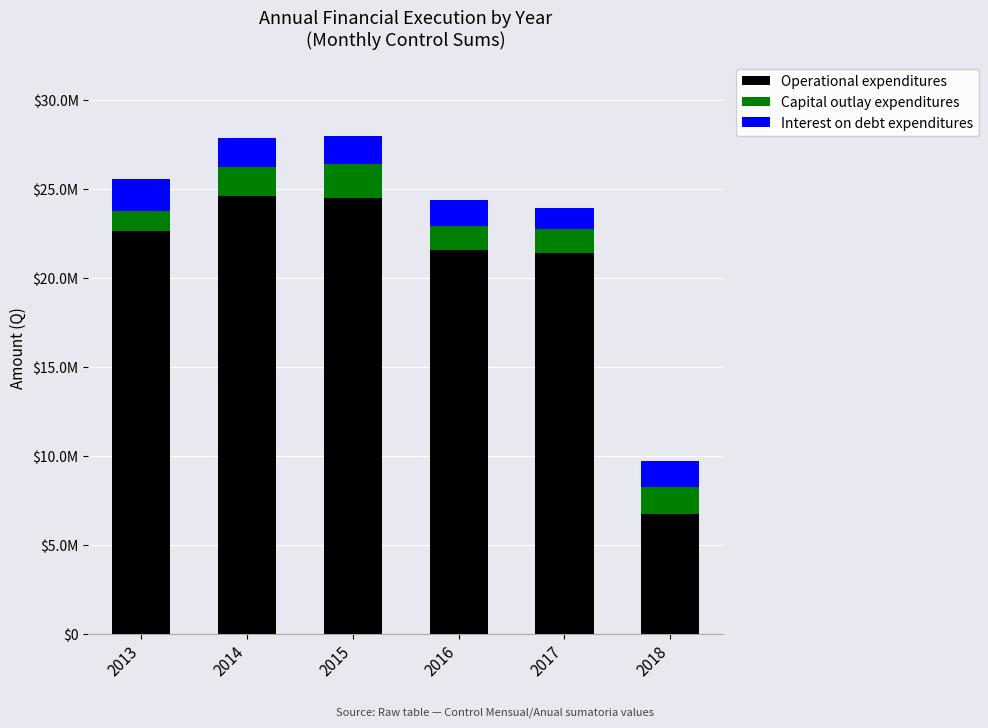

Are the bars horizontal?

No